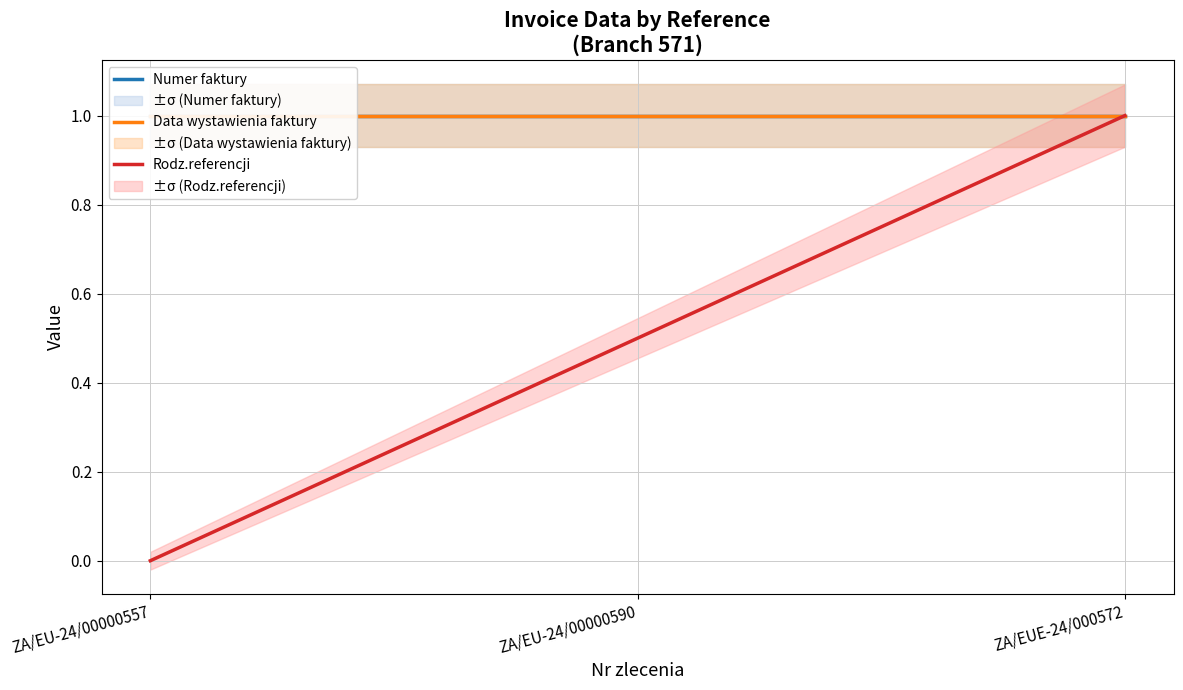

Which series has the largest range (max minus min)?

Rodz.referencji